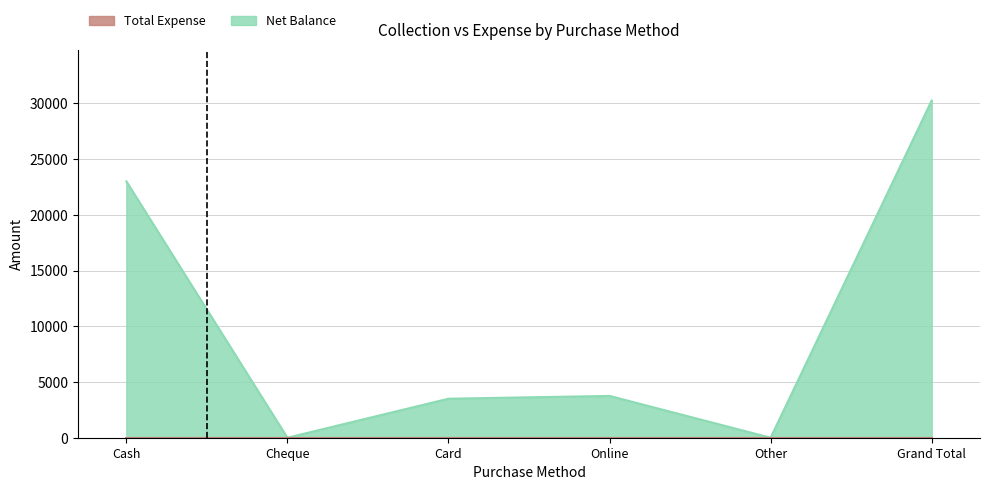

At which category does the data reach its first local valley?

Cheque